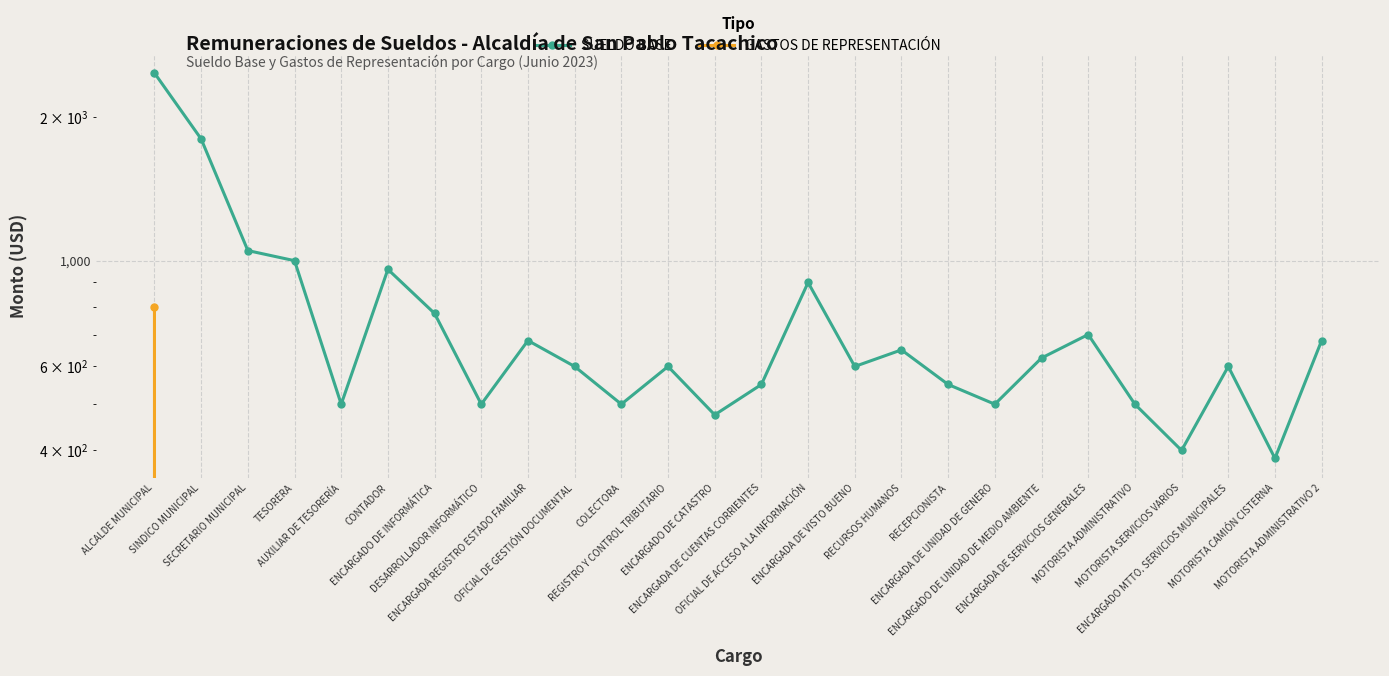

How many data points does each series have?

26